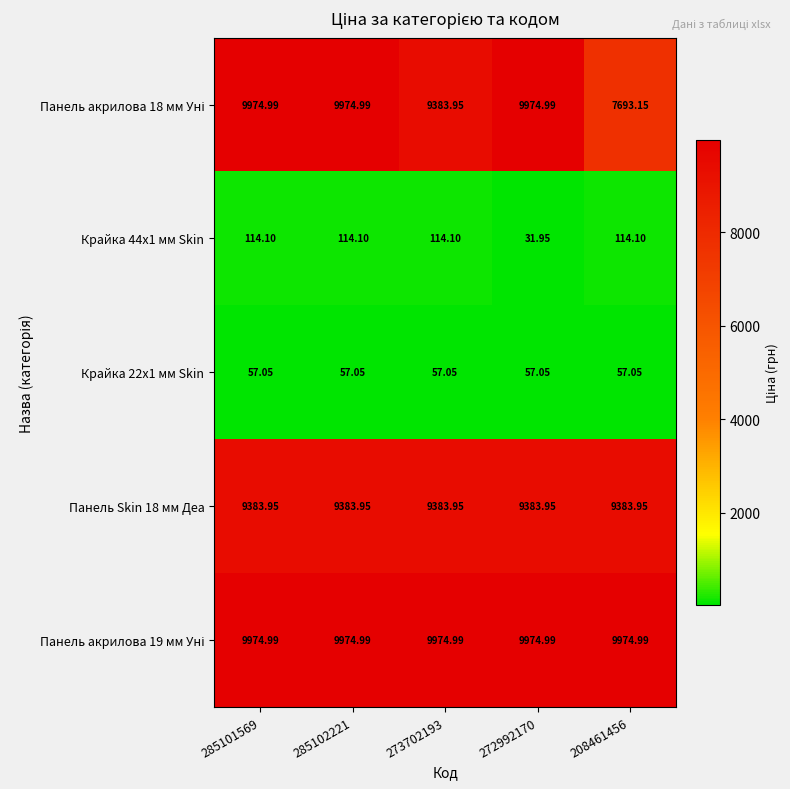

Is the value of Крайка 44x1 мм Skin at 273702193 greater than the value of Панель Skin 18 мм Деа at 285102221?

No